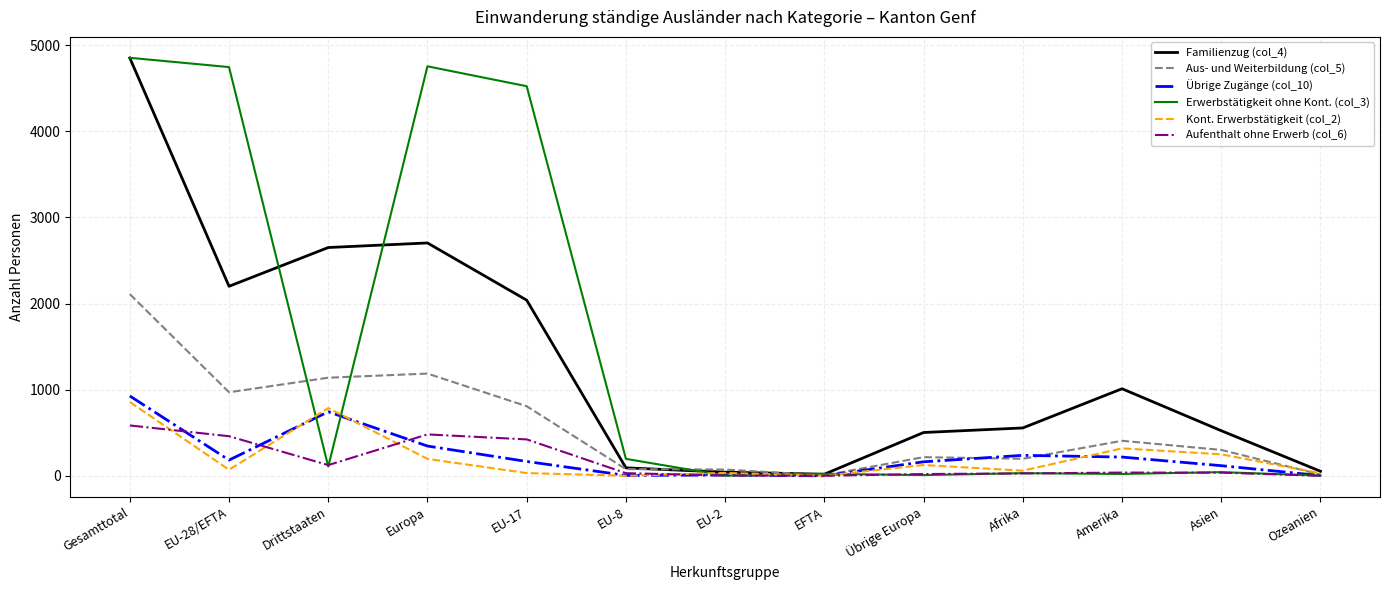

Which series changed the most between EU-8 and EFTA?

Erwerbstätigkeit ohne Kont. (col_3)